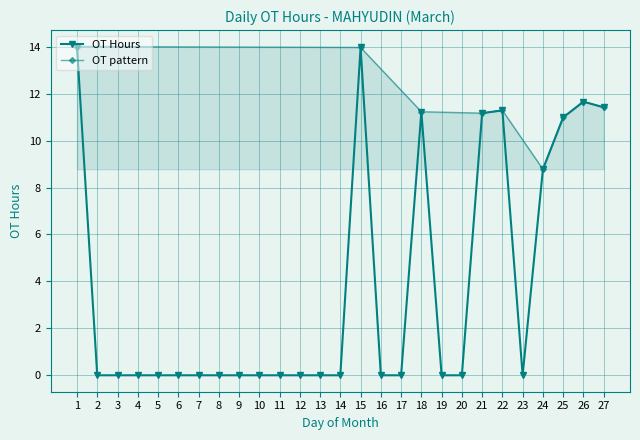

Which has a higher value, 10 or 22?

22